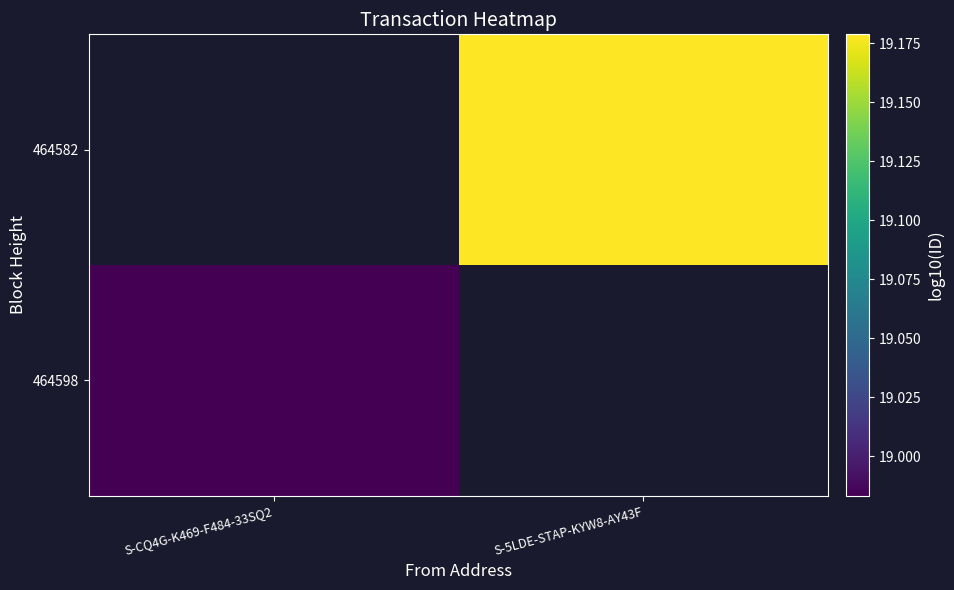

Where is 464598 nearest to the value 18?

S-CQ4G-K469-F484-33SQ2